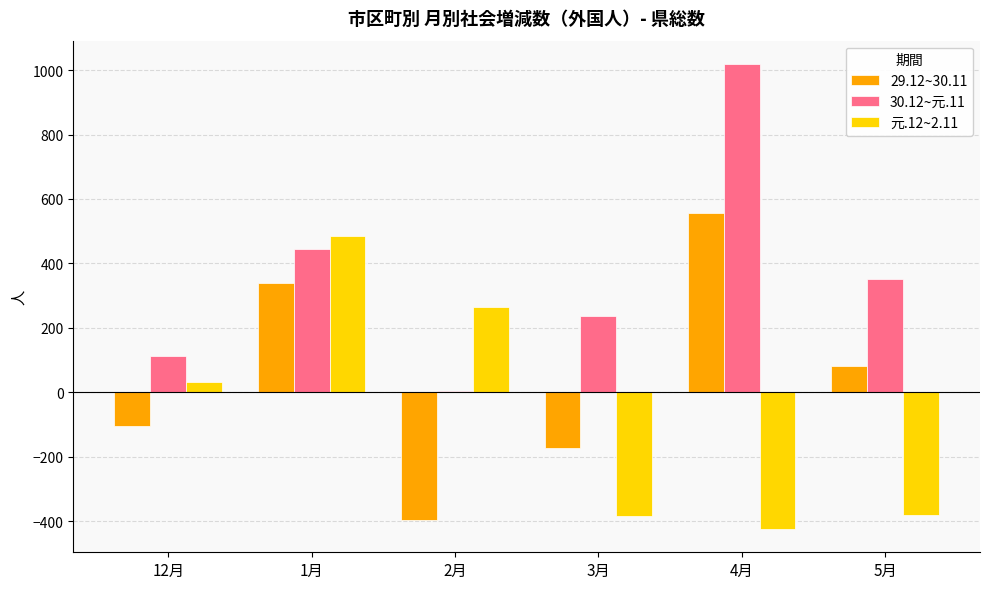

The value of 30.12~元.11 at 2月 is 5. True or false?

True